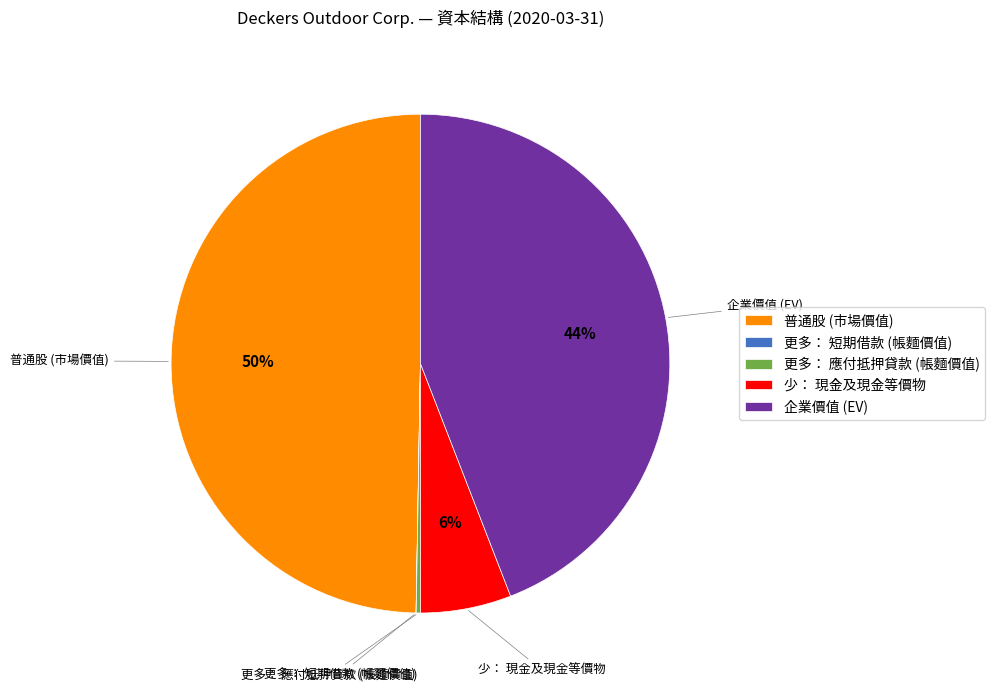

To the nearest percent, what is the average slice percentage?

20%